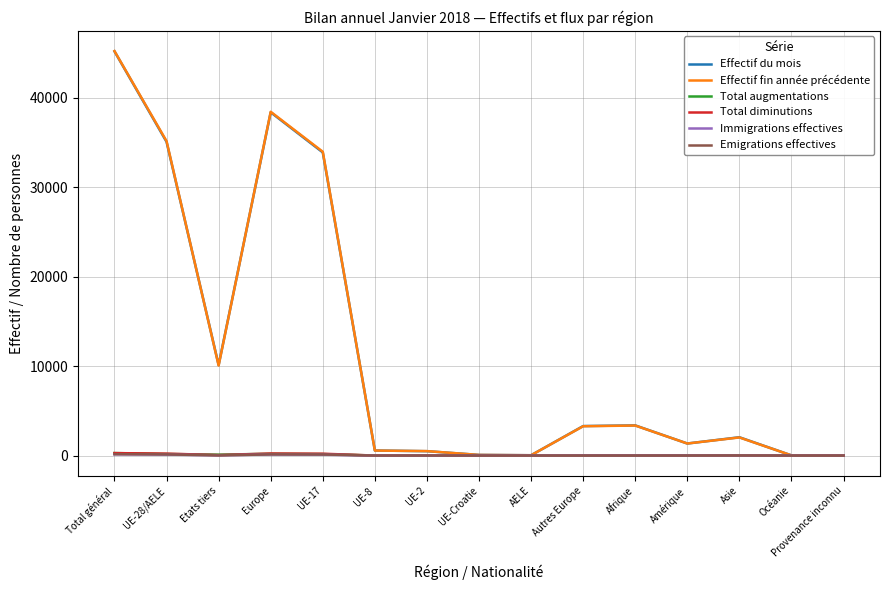

Is the value of Emigrations effectives at Europe greater than the value of Effectif fin année précédente at Asie?

No